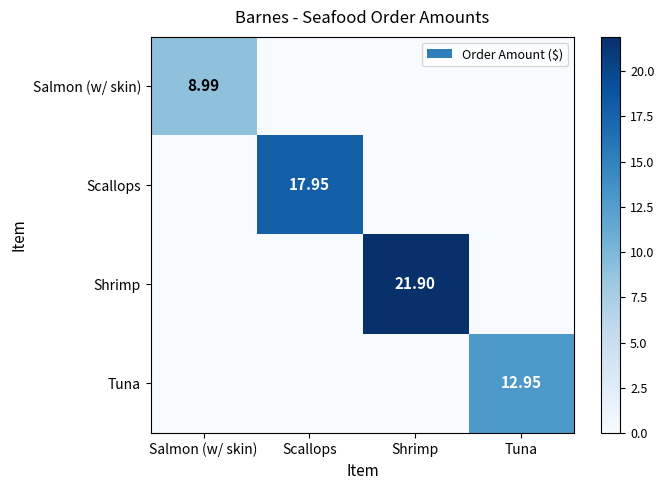

The value of Scallops at Salmon (w/ skin) is 0.0. True or false?

True